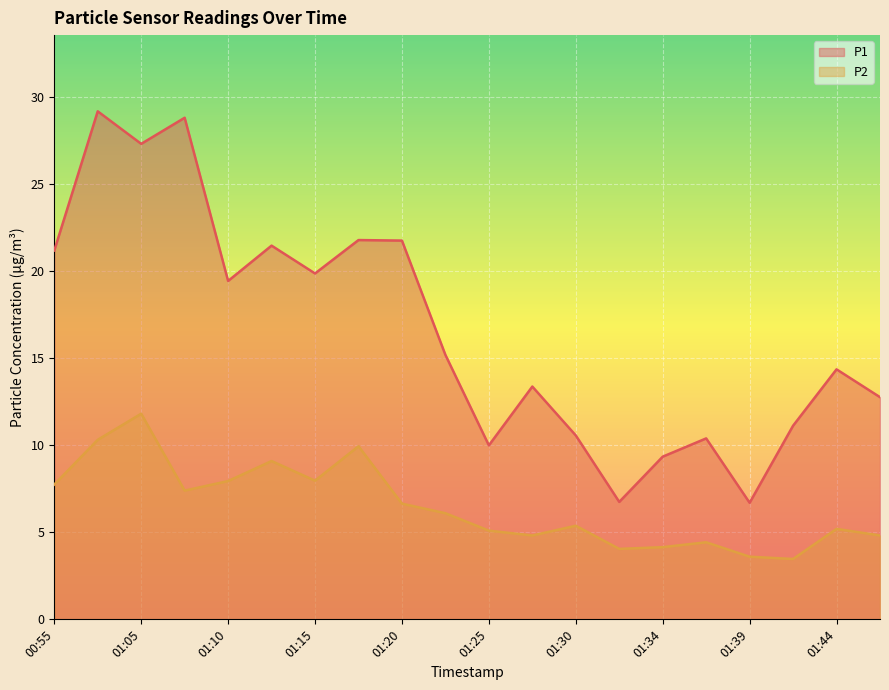

How many data points in P1 are less than 15?

10